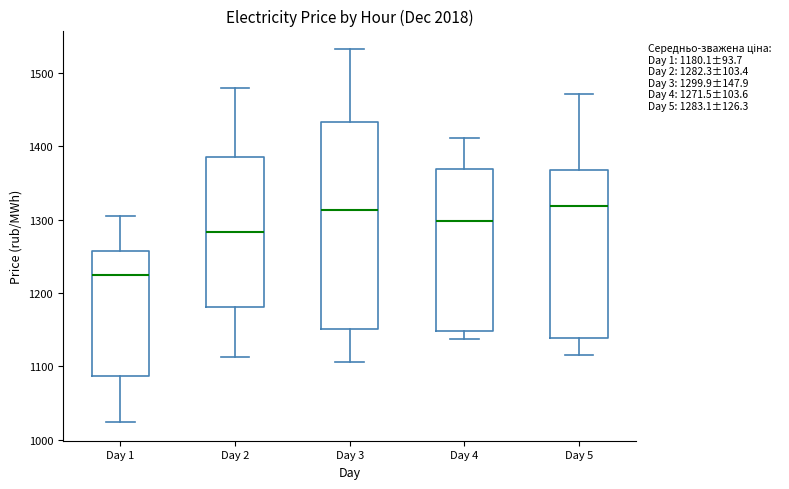

Comparing the boxes themselves (not the whiskers), which one is the tallest?

Day 3